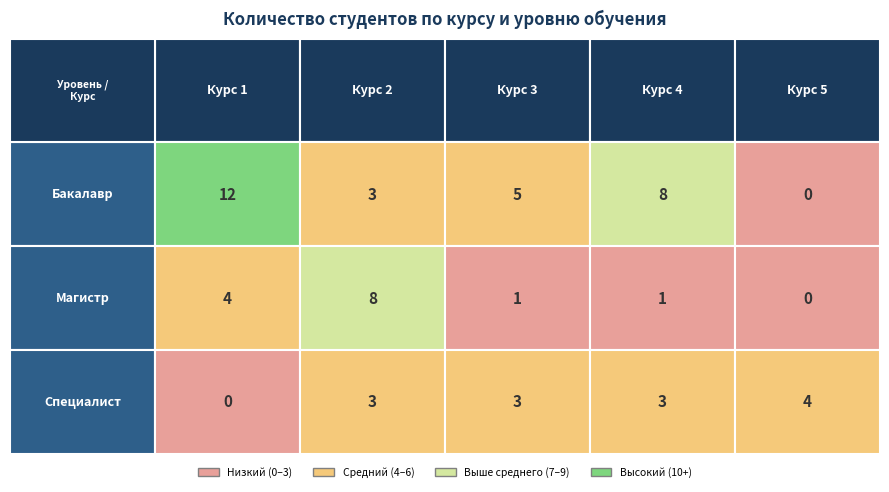

At which label is 2 closest to 5?

Бакалавр